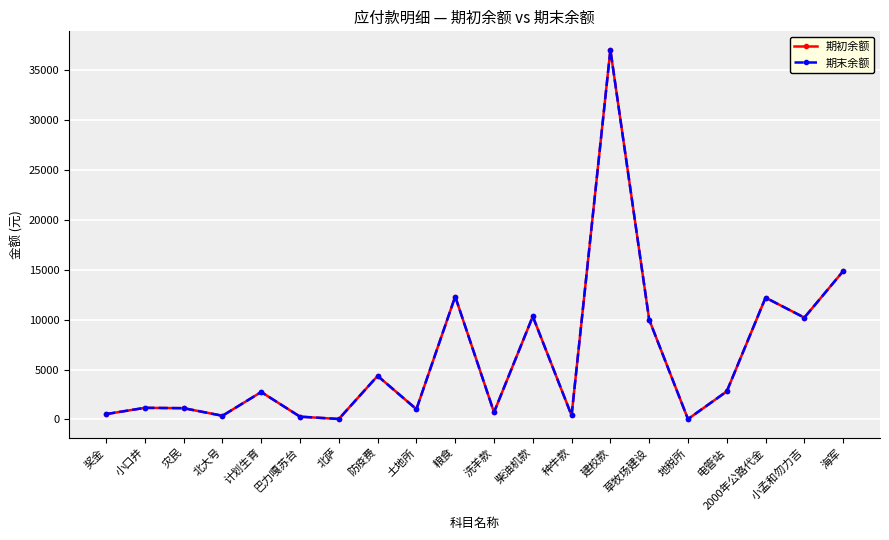

Which label corresponds to the smallest value in the chart?

地税所